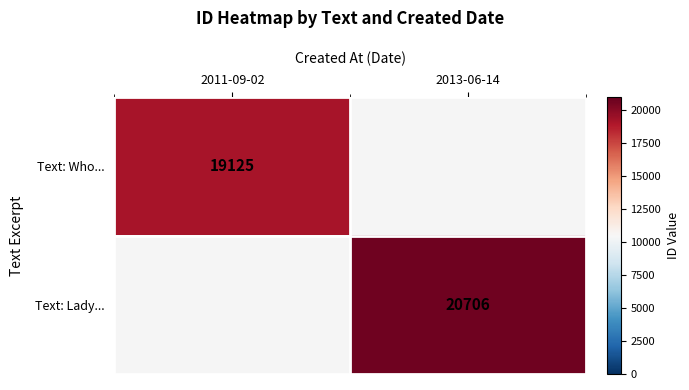

How many categories are shown in the chart?

2